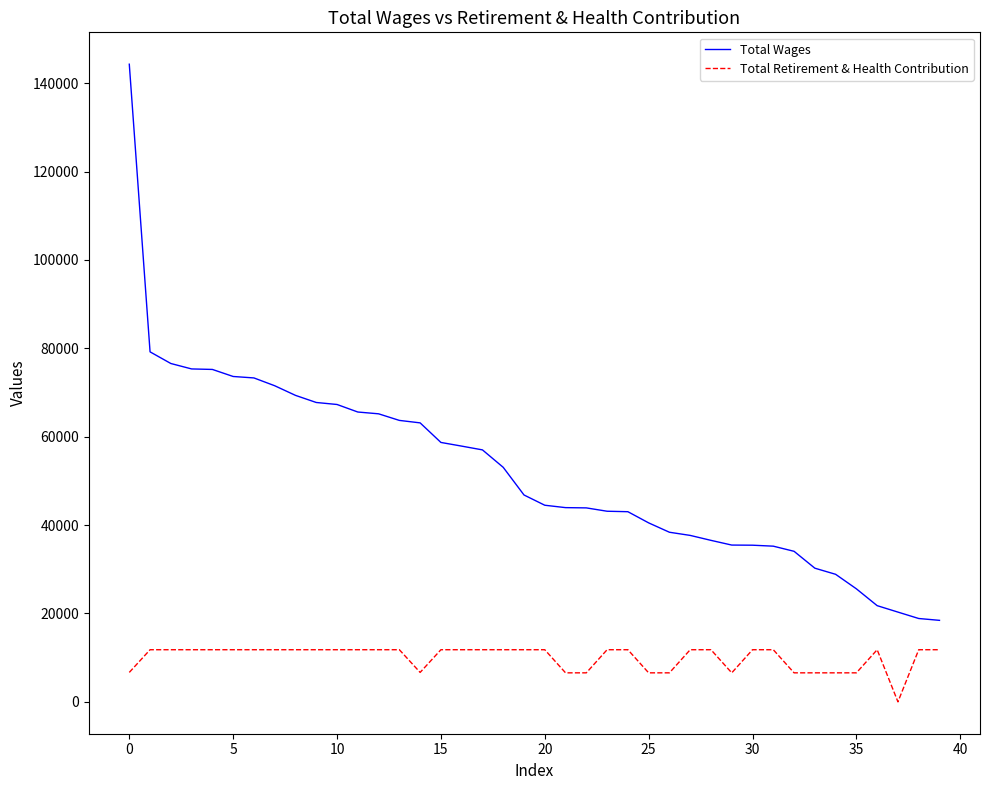

Which series has the largest total across all categories?

Total Wages